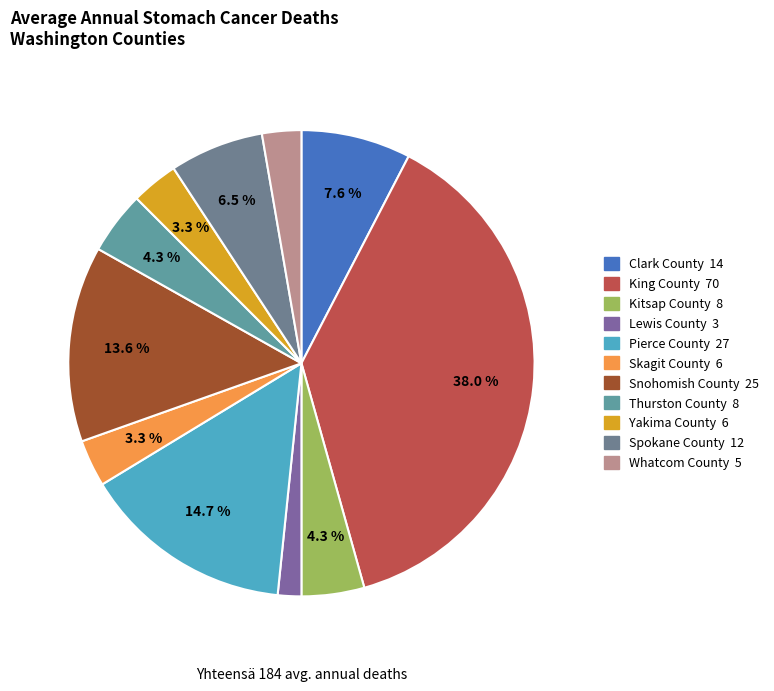

Is it true that Spokane County is 7% of the pie?

True